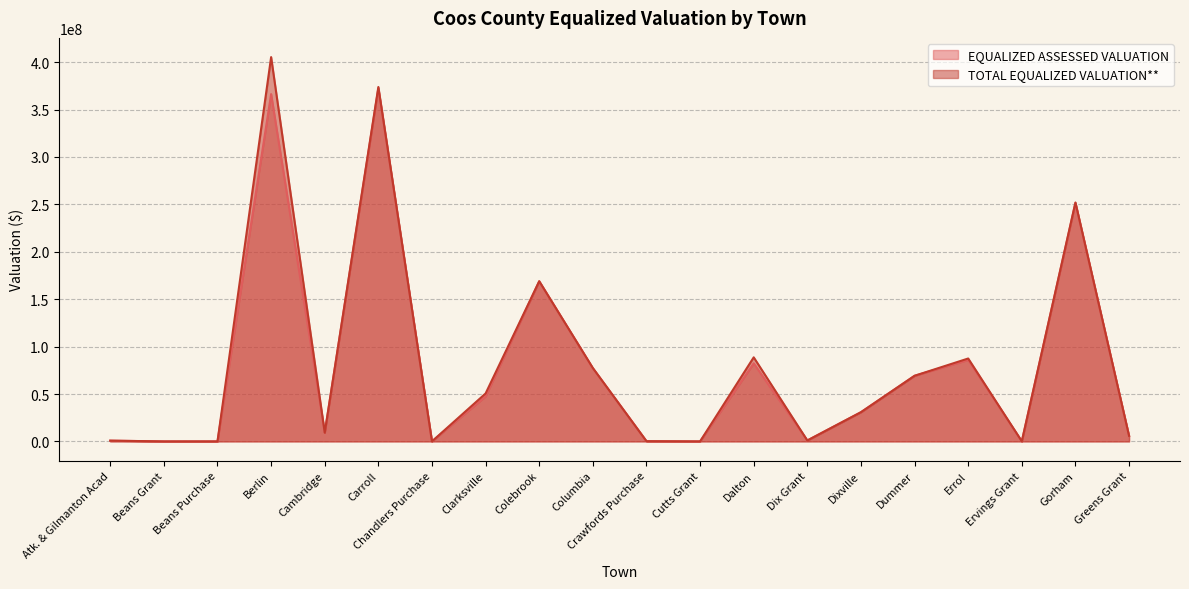

At how many categories does at least one series exceed 214167895?

3